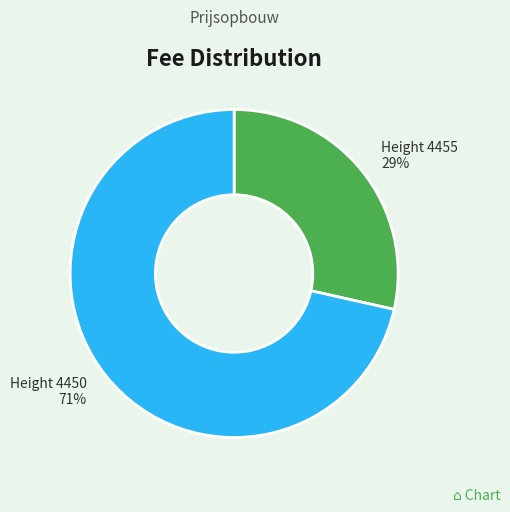

Is it true that Height 4450 is 71% of the pie?

True